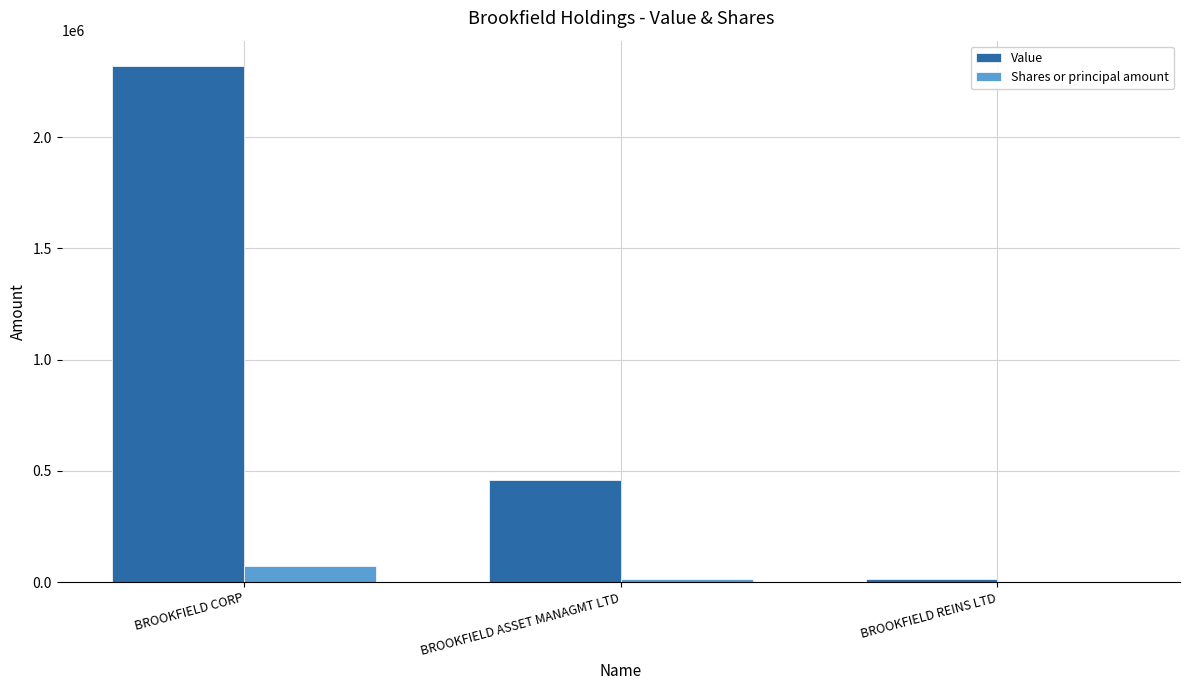

How many groups of bars are there?

3